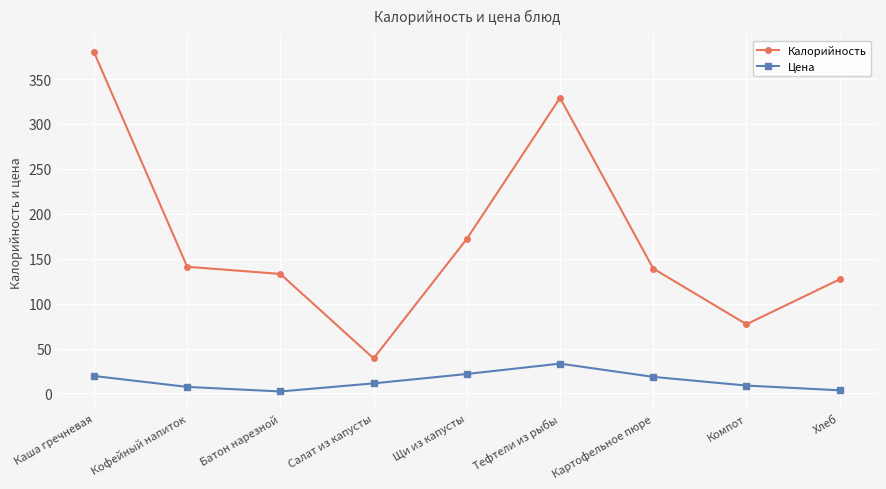

The value of Цена at Батон нарезной is 2.2. True or false?

True